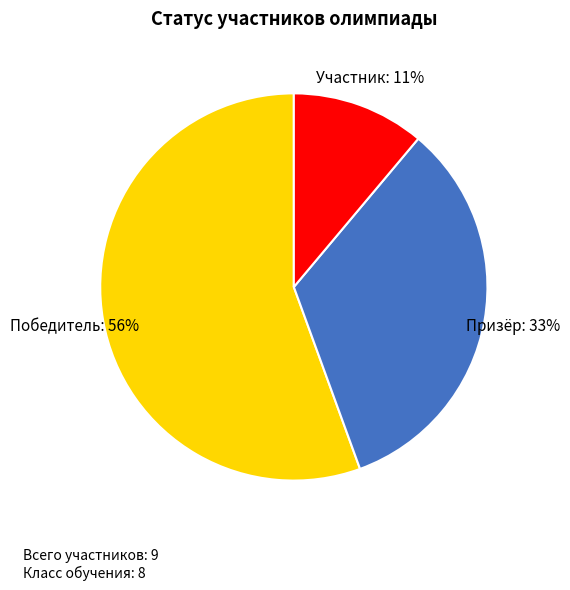

To the nearest percent, what is the average slice percentage?

33%